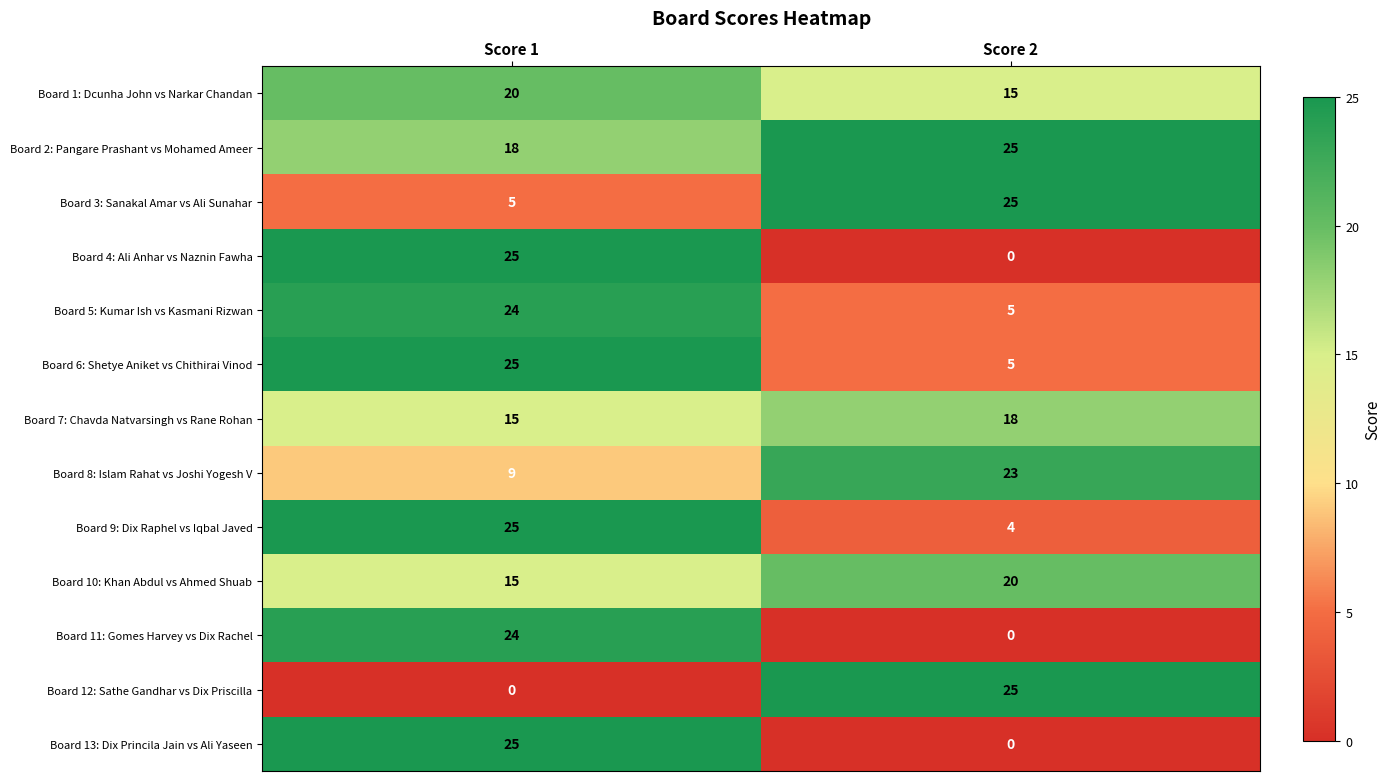

At which label does Board 12: Sathe Gandhar vs Dix Priscilla reach its minimum?

Score 1